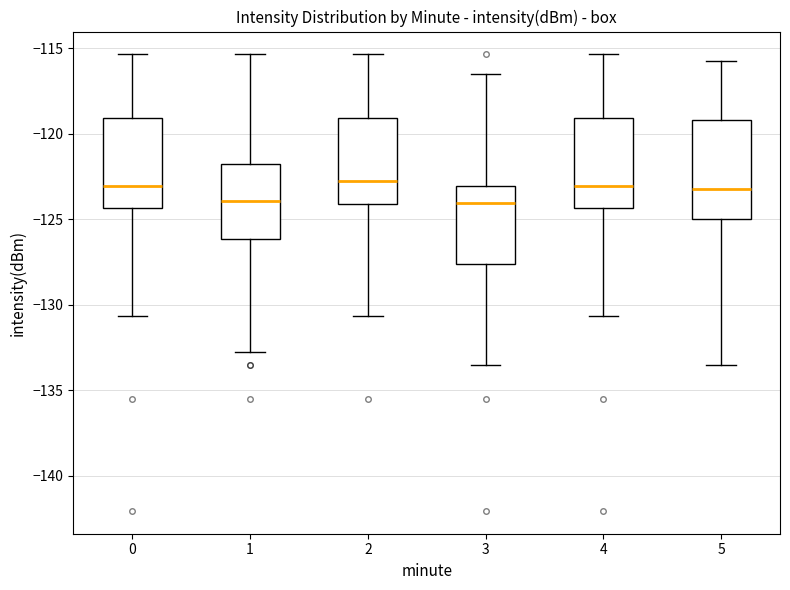

Reading left to right, transcribe this box plot: for each box, give where its median line is, the range the box spans, and where its two whiskers end, as read against the y-axis. The values are not printed on the chart, so give them approximately, as read against the axis.

0: median -123.0, box -124.5 to -119.0, whiskers -130.5 to -115.5
1: median -124.0, box -126.0 to -122.0, whiskers -133.0 to -115.5
2: median -123.0, box -124.0 to -119.0, whiskers -130.5 to -115.5
3: median -124.0, box -127.5 to -123.0, whiskers -133.5 to -116.5
4: median -123.0, box -124.5 to -119.0, whiskers -130.5 to -115.5
5: median -123.0, box -125.0 to -119.0, whiskers -133.5 to -115.5